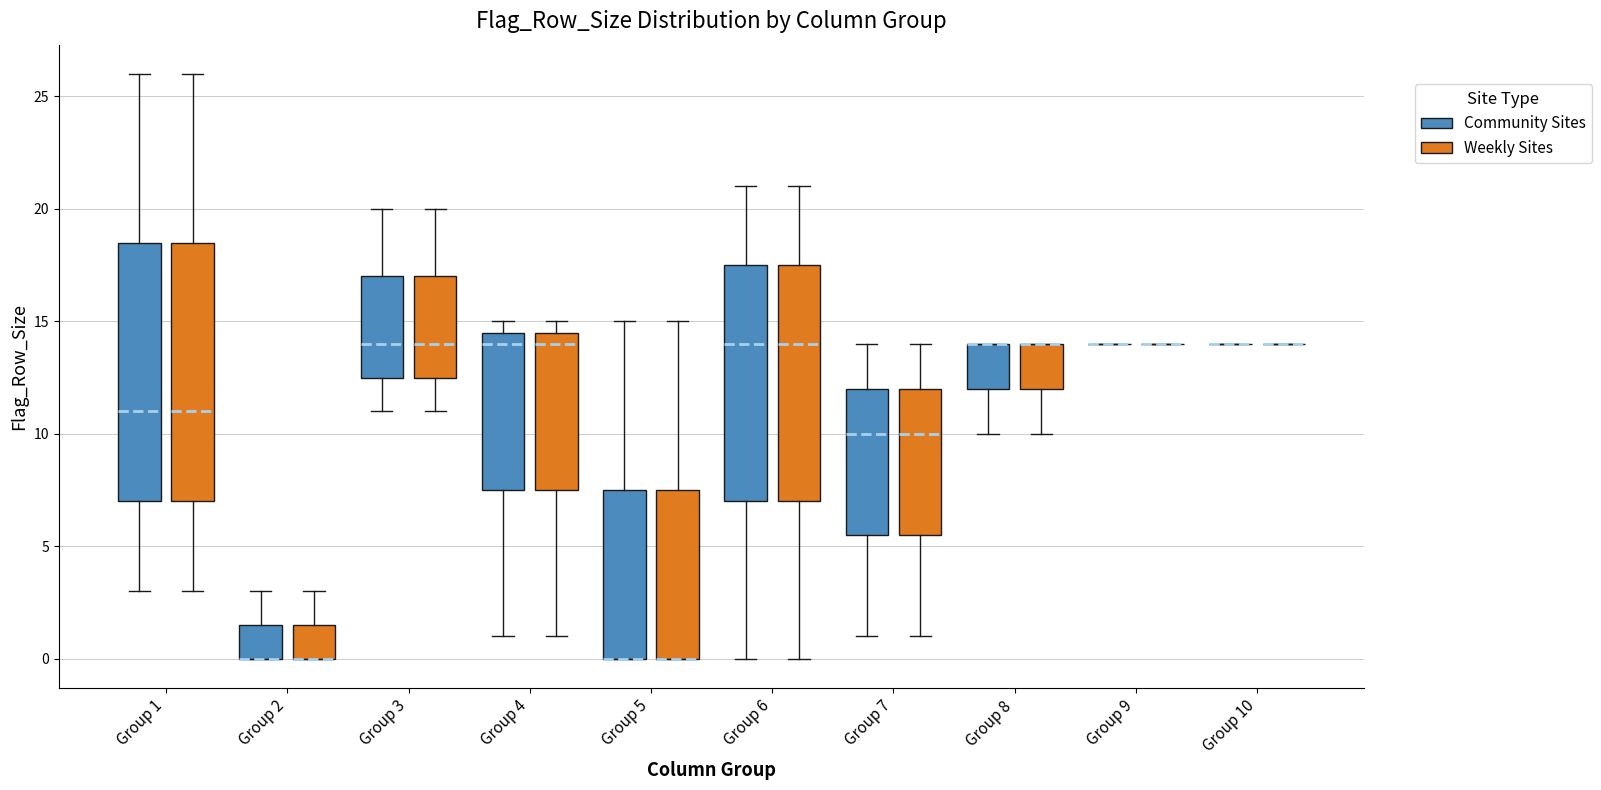

Where is the lower edge of the box for Group 7 (Weekly Sites) on the y-axis? The values are not printed on the chart, so give them approximately, as read against the axis.

5.5